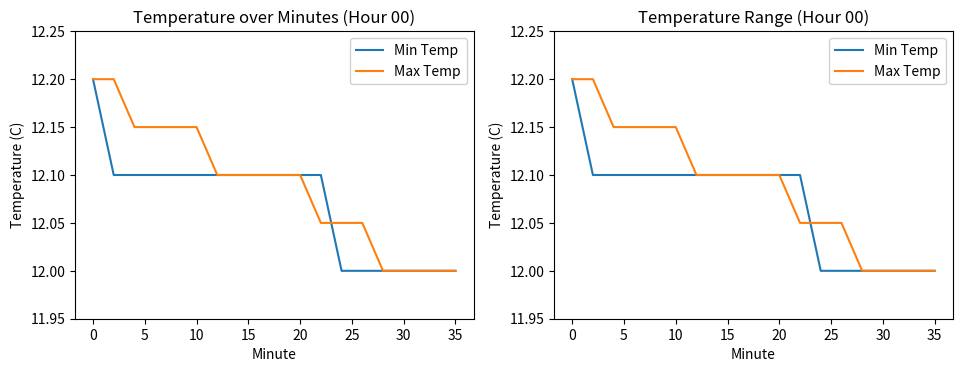

Count the number of data series in this chart.

2